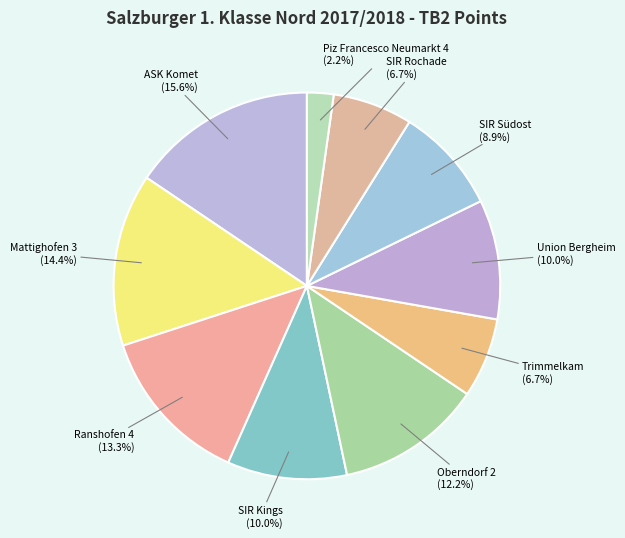

True or false: Piz Francesco Neumarkt 4 accounts for 14% of the total.

False